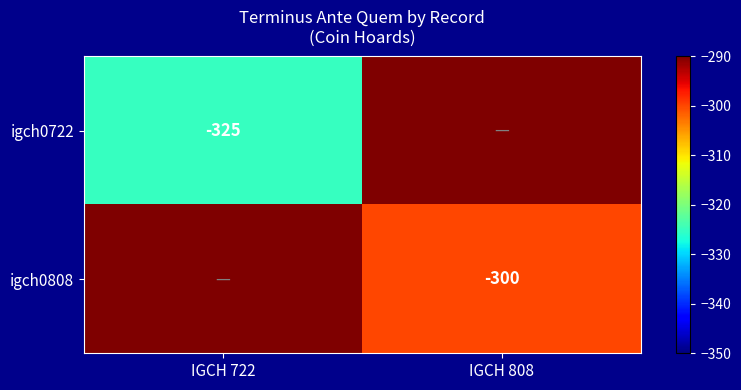

Is the value of igch0808 at IGCH 808 greater than the value of igch0722 at IGCH 722?

Yes